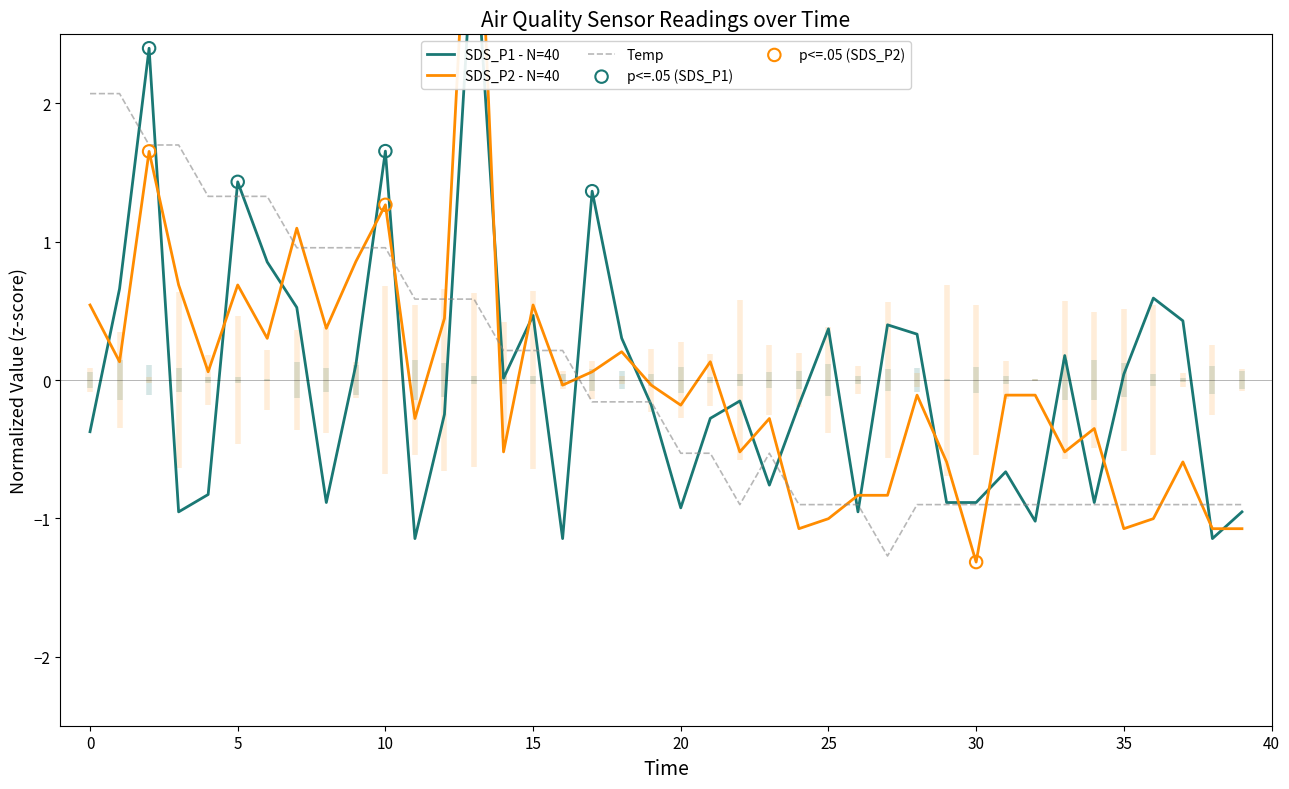

Which series has the largest total across all categories?

SDS_P1